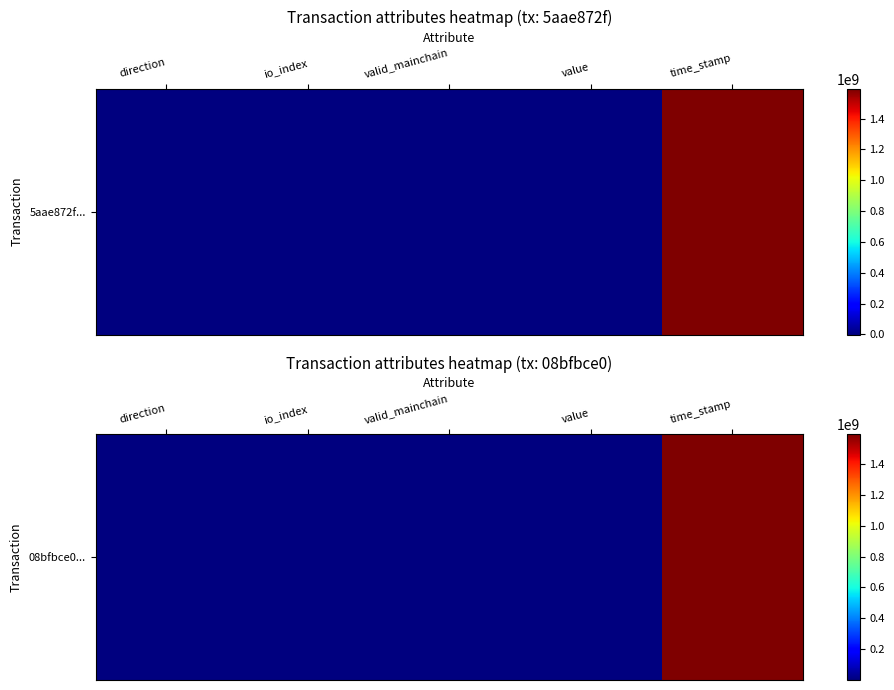

Reading left to right, what are all the values shown in this chart?

direction=1.0	io_index=4.0	valid_mainchain=1.0	value=2.7	time_stamp=1593255293.0